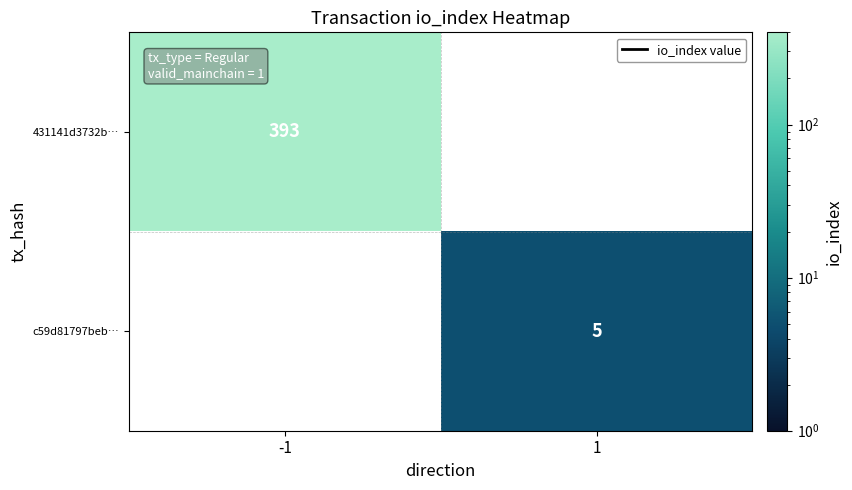

True or false: 431141d3732b… has a value of 393 at -1.

True